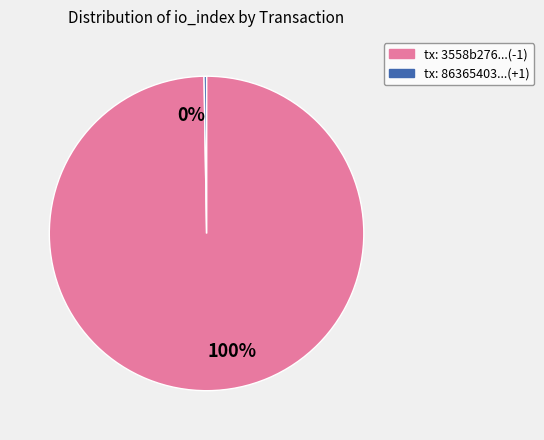

Is there a majority slice in this chart?

Yes